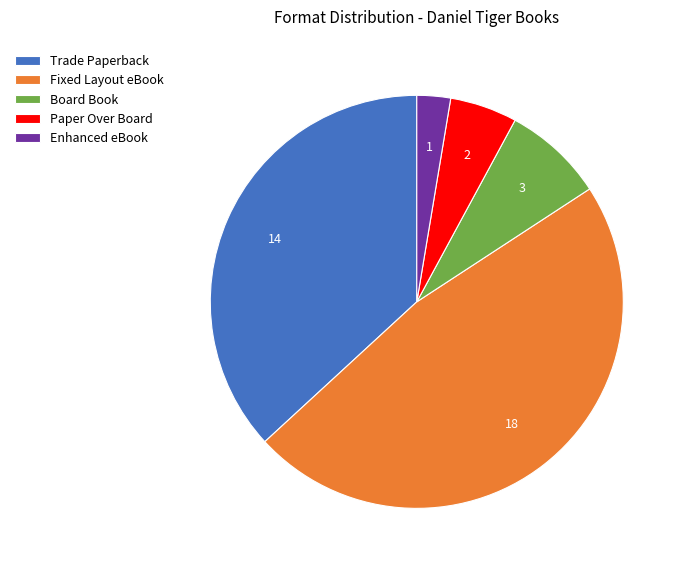

The Trade Paperback slice represents 37% of the pie. True or false?

True